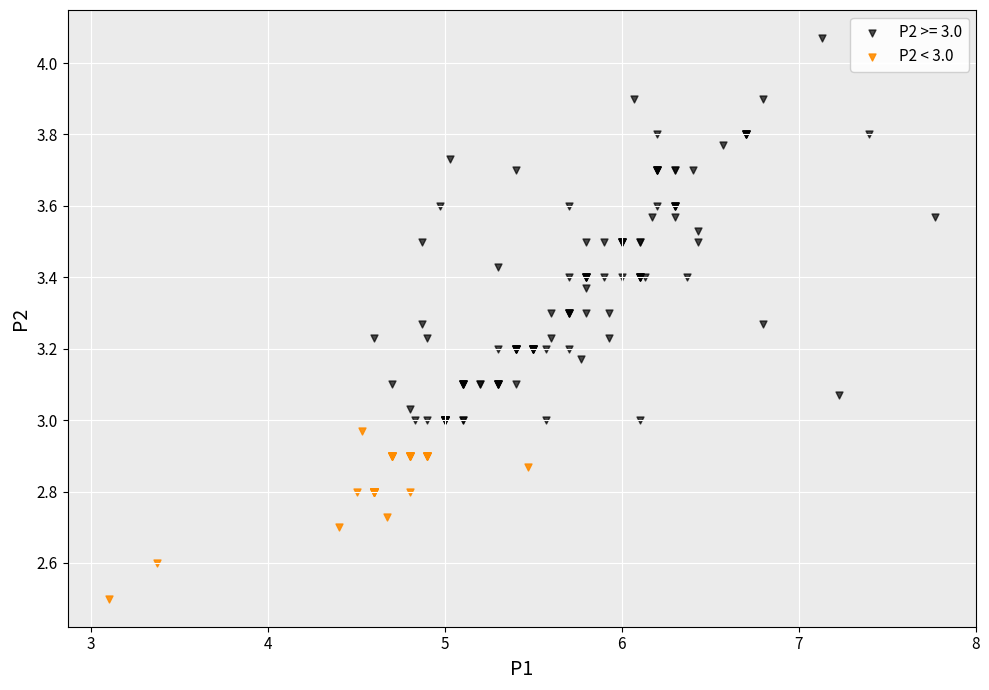

Which series reaches the minimum Y coordinate?

P2 < 3.0